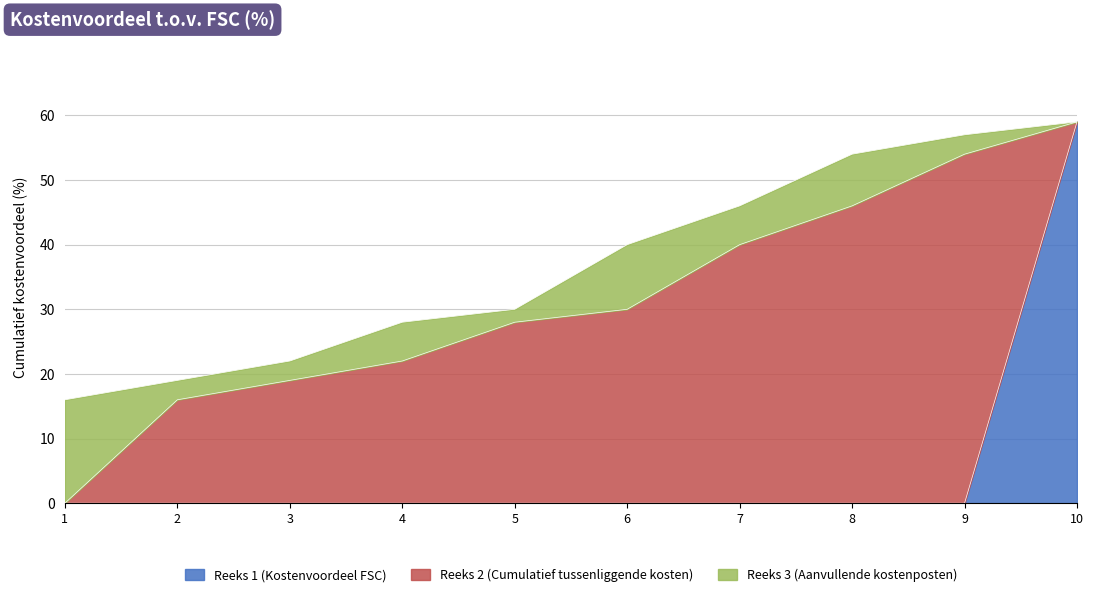

What is the total value across all series at 3?

22